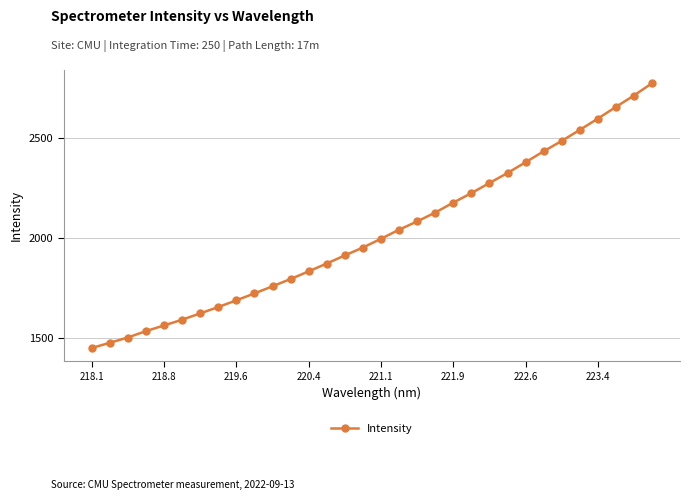

What is the value of the 11th point from the left?

1757.9